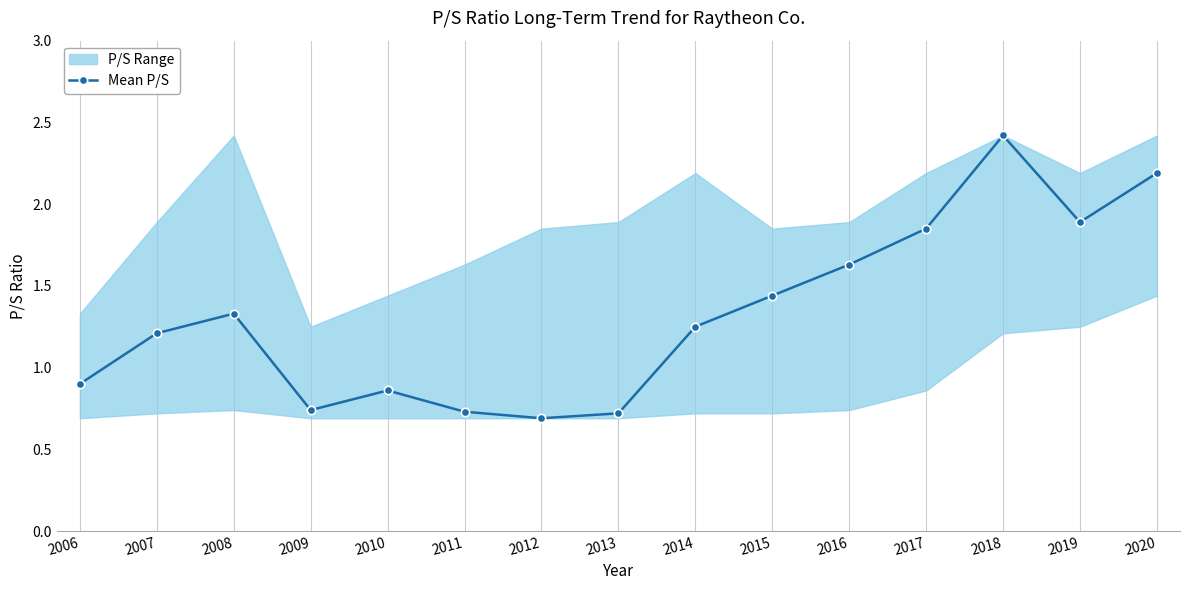

Reading left to right, extract all data points from this chart.

0.9	1.2	1.3	0.7	0.9	0.7	0.7	0.7	1.2	1.4	1.6	1.9	2.4	1.9	2.2